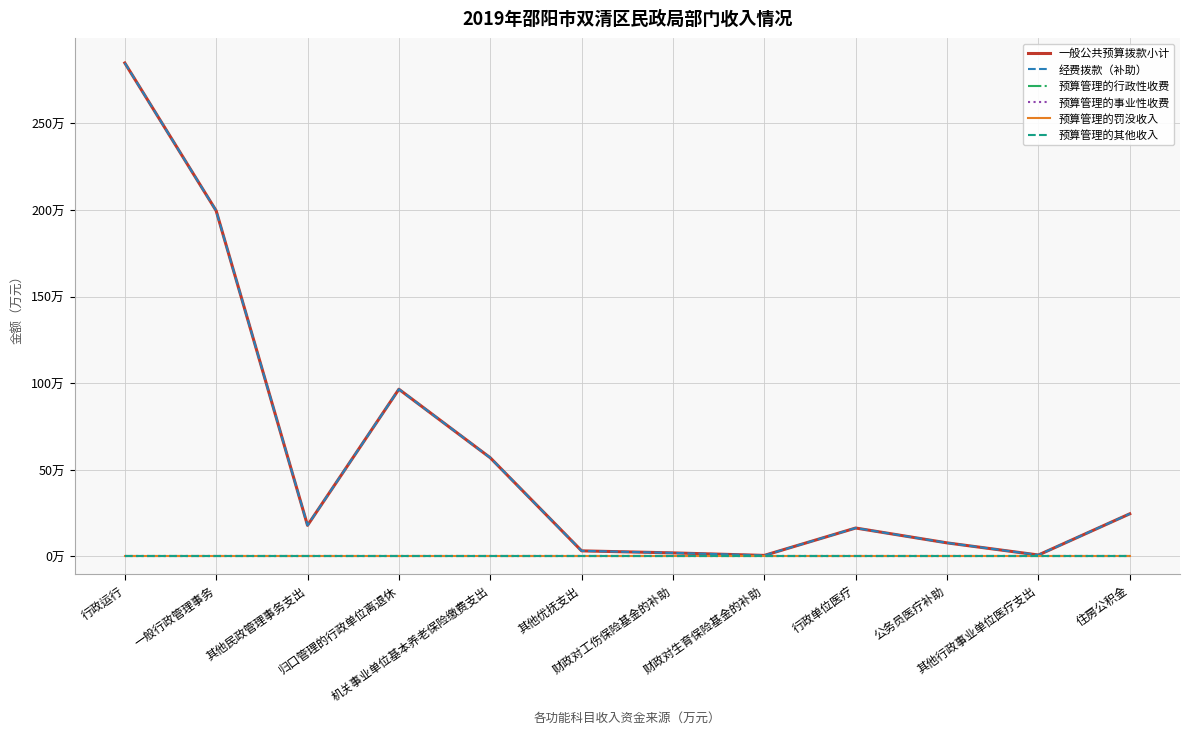

Reading left to right, what are all the values shown in this chart?

一般公共预算拨款小计: 284.8	199.5	17.9	96.5	57.0	3.2	2.0	0.6	16.4	7.8	0.8	24.6
经费拨款（补助）: 284.8	199.5	17.9	96.5	57.0	3.2	2.0	0.6	16.4	7.8	0.8	24.6
预算管理的行政性收费: 0.0	0.0	0.0	0.0	0.0	0.0	0.0	0.0	0.0	0.0	0.0	0.0
预算管理的事业性收费: 0.0	0.0	0.0	0.0	0.0	0.0	0.0	0.0	0.0	0.0	0.0	0.0
预算管理的罚没收入: 0.0	0.0	0.0	0.0	0.0	0.0	0.0	0.0	0.0	0.0	0.0	0.0
预算管理的其他收入: 0.0	0.0	0.0	0.0	0.0	0.0	0.0	0.0	0.0	0.0	0.0	0.0